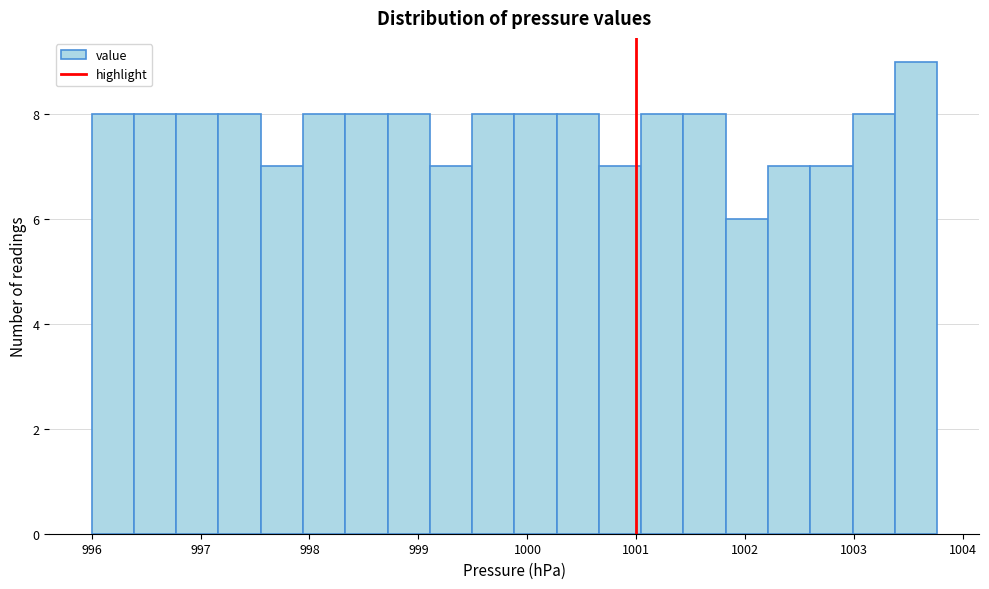

Read against the x-axis, roughly where is the centre of the tallest bar?

1003.6